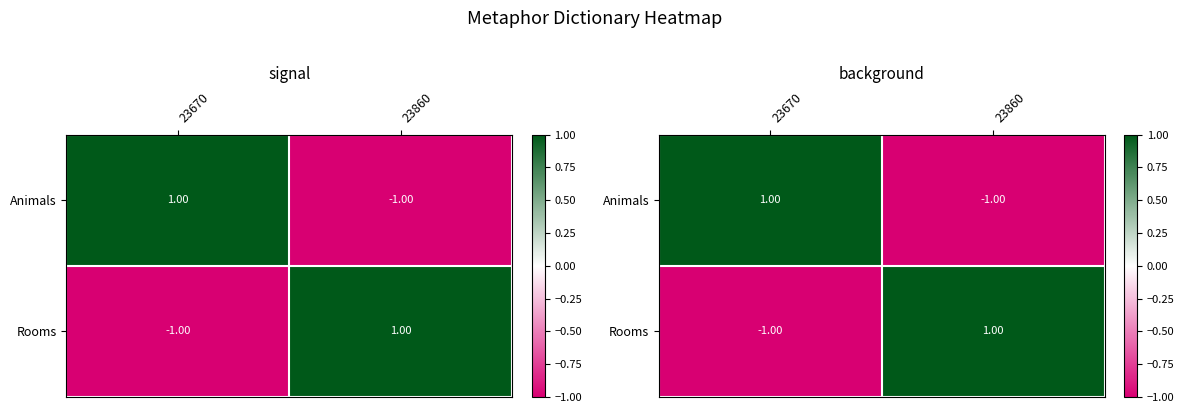

Which series changed the most between 23670 and 23860?

Animals